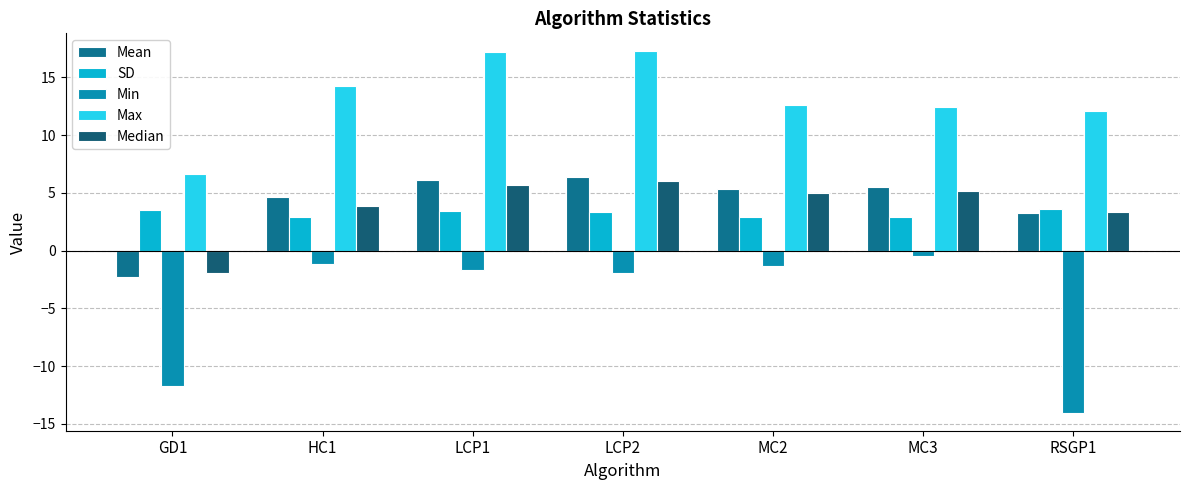

How many data points does each series have?

7